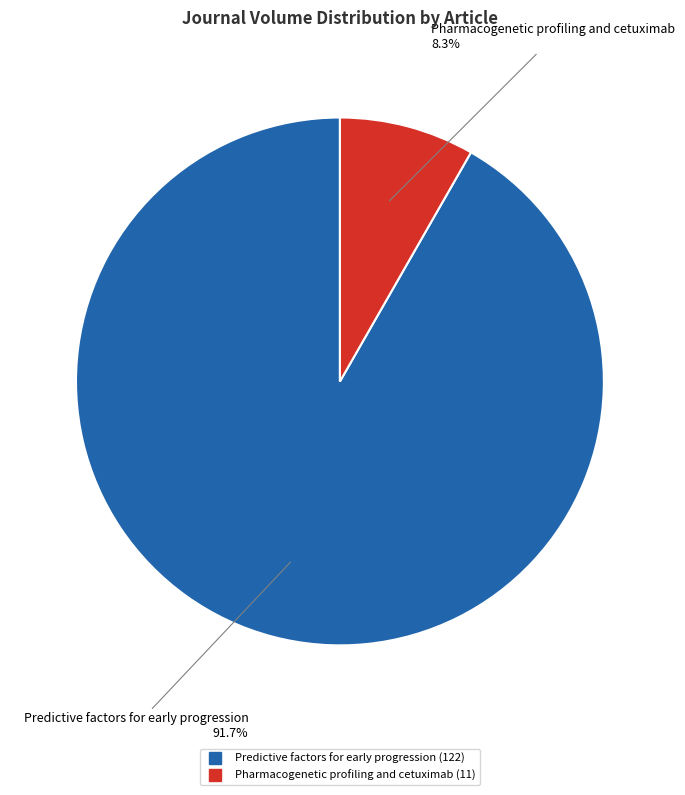

What is the smallest slice in the pie chart?

Pharmacogenetic profiling and cetuximab